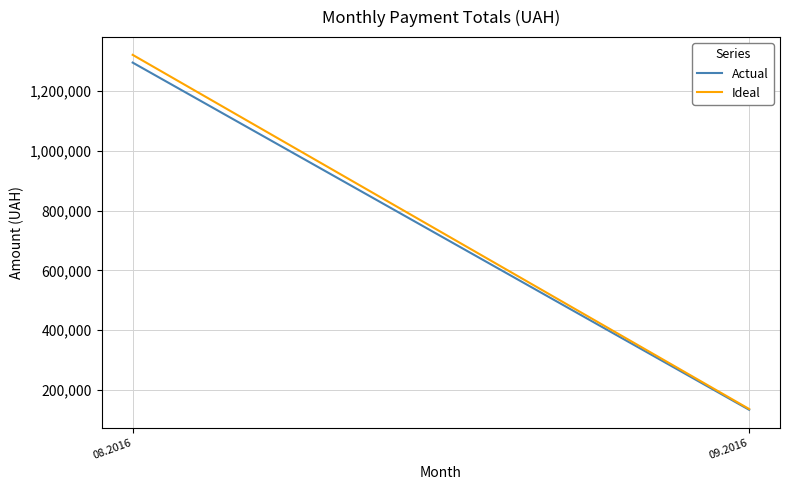

Rank the categories by Ideal value from highest to lowest.

08.2016, 09.2016